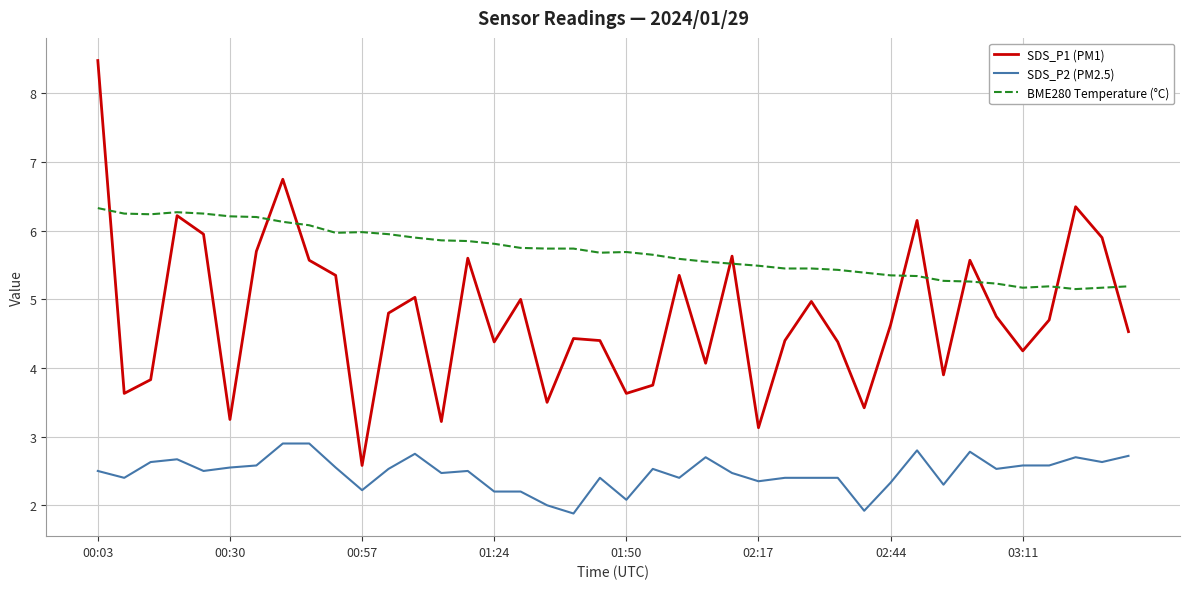

Which series has the largest total across all categories?

BME280 Temperature (°C)